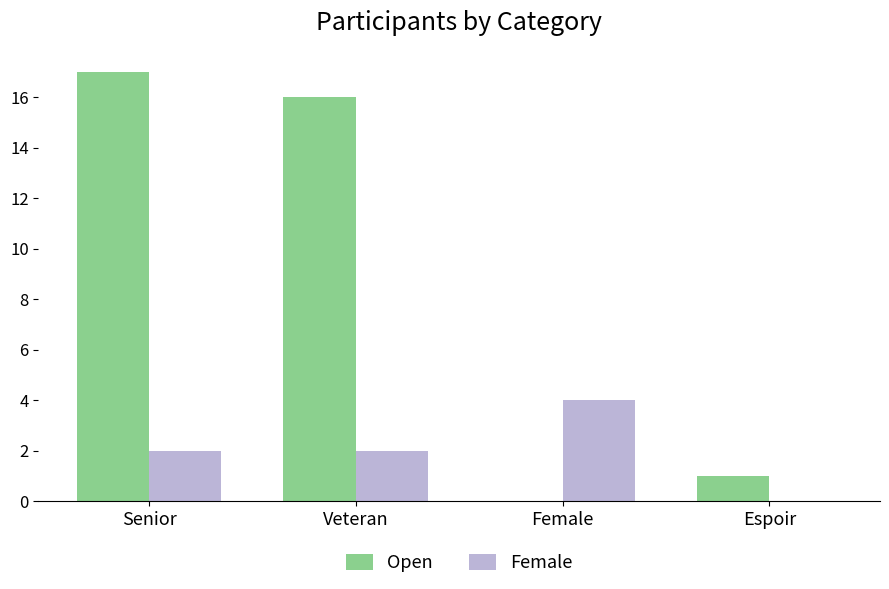

Read the Female value at Female.

4